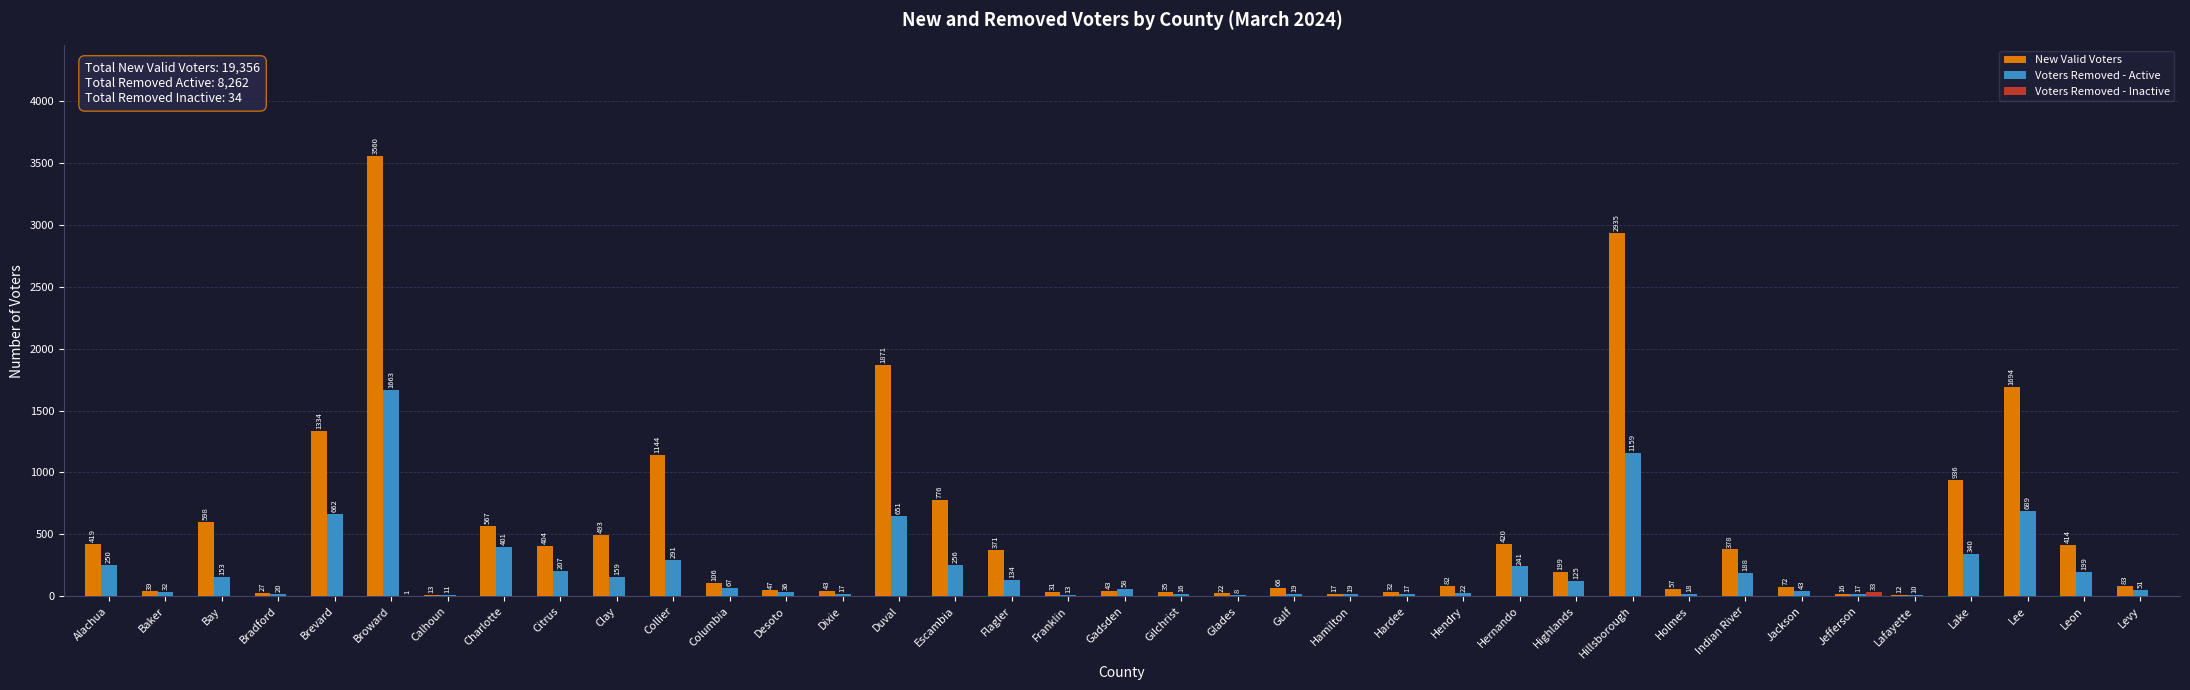

Which series has the widest spread of values?

New Valid Voters